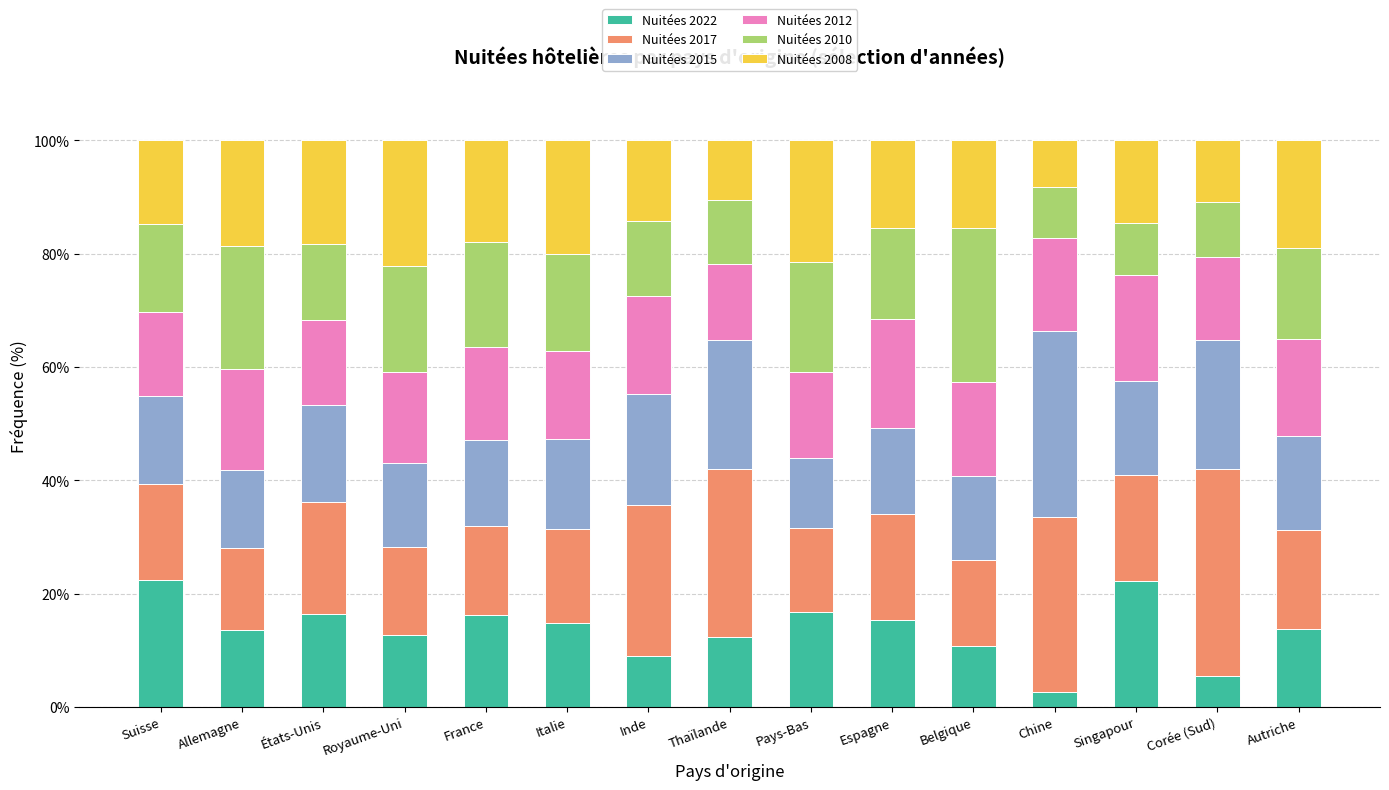

At which label does Nuitées 2022 reach its minimum?

Chine